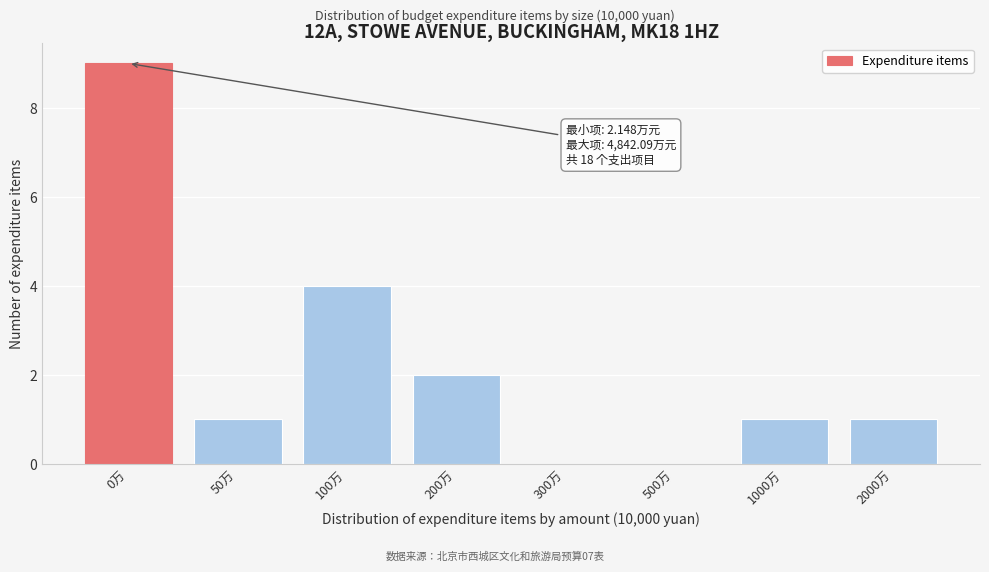

Reading right to left, extract all data points from this chart.

2000万=1	1000万=1	500万=0	300万=0	200万=2	100万=4	50万=1	0万=9